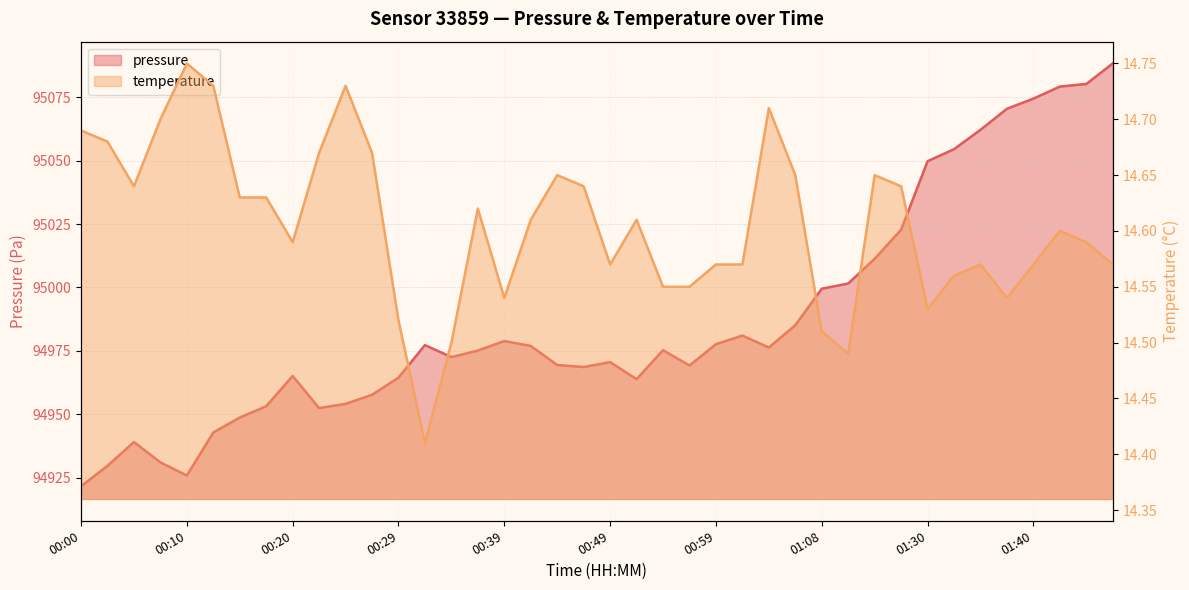

True or false: pressure and temperature intersect in this chart.

False